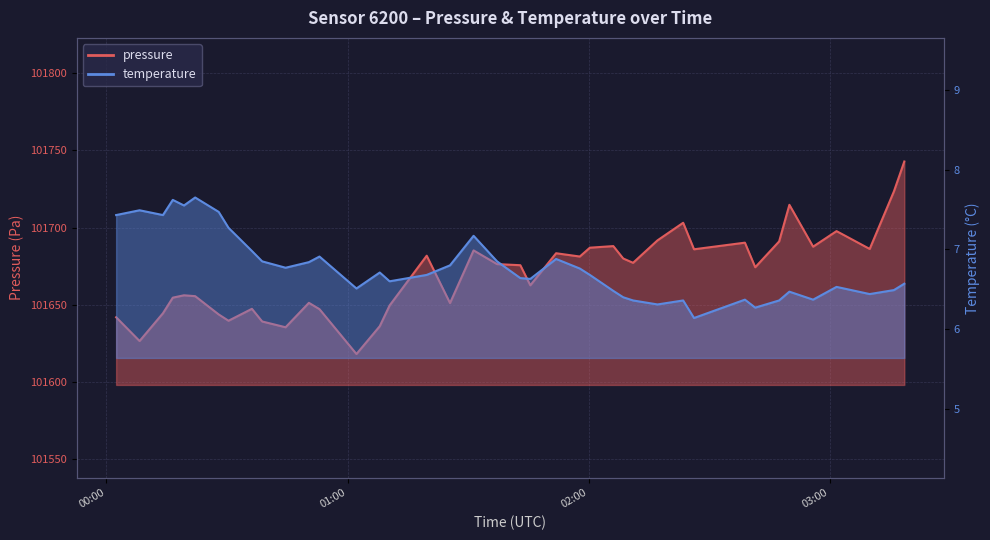

True or false: pressure has a value of 160737.8 at 23.

False